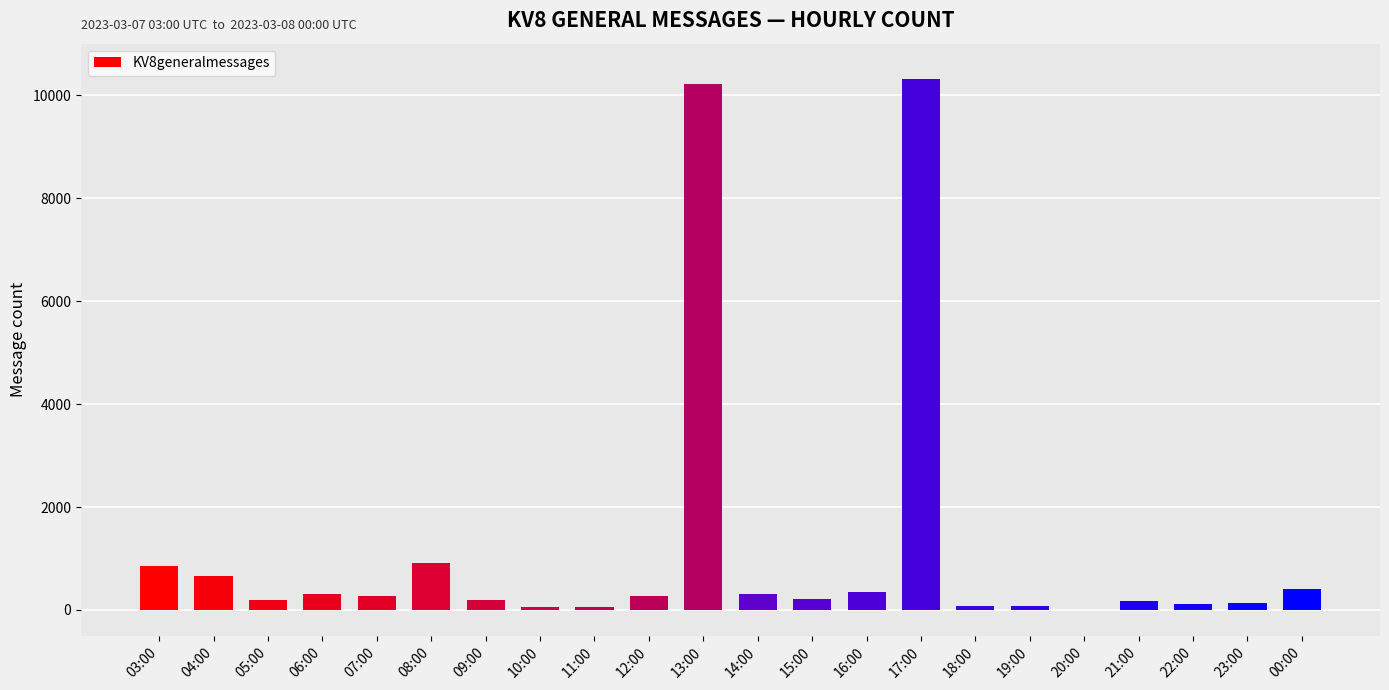

What value does the data have at 05:00?

186